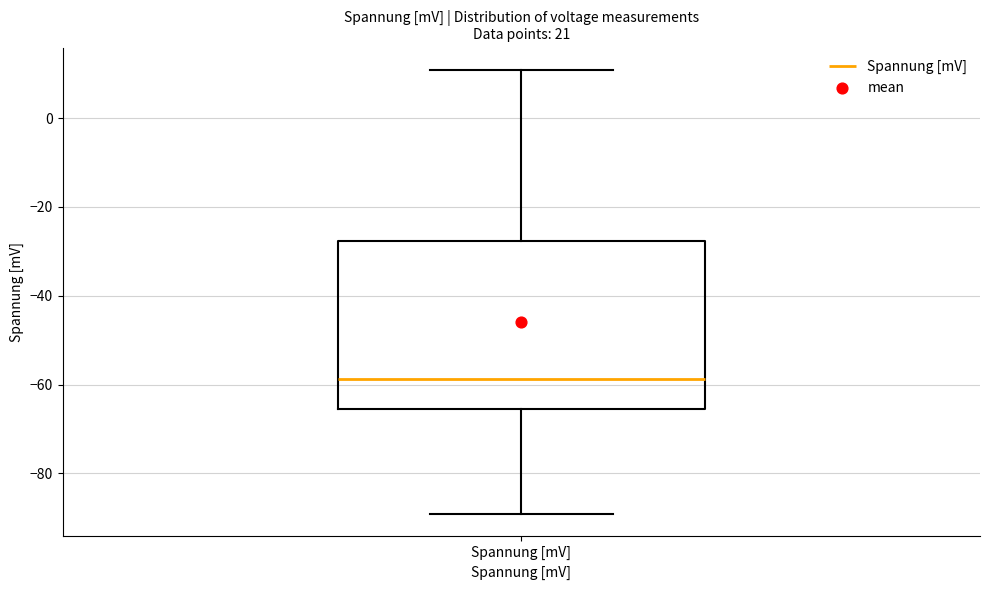

Transcribe this box plot: give where the median line is, the range the box spans, and where the two whiskers end, as read against the y-axis. The values are not printed on the chart, so give them approximately, as read against the axis.

median -58, box -66 to -28, whiskers -90 to 10